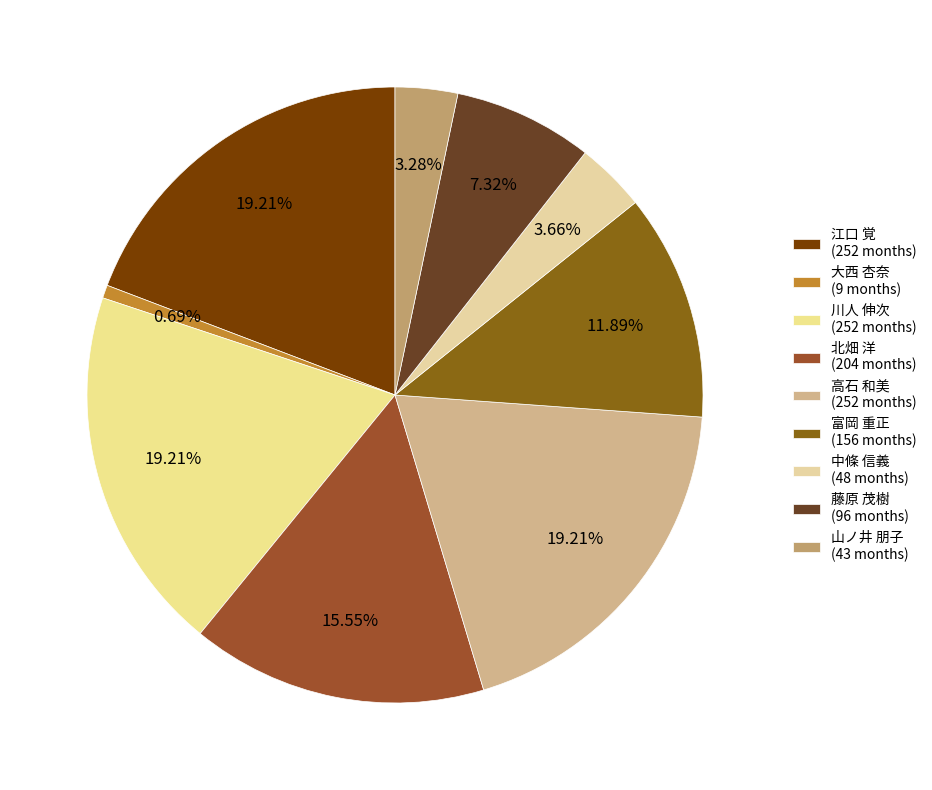

How many slices are in this pie chart?

9